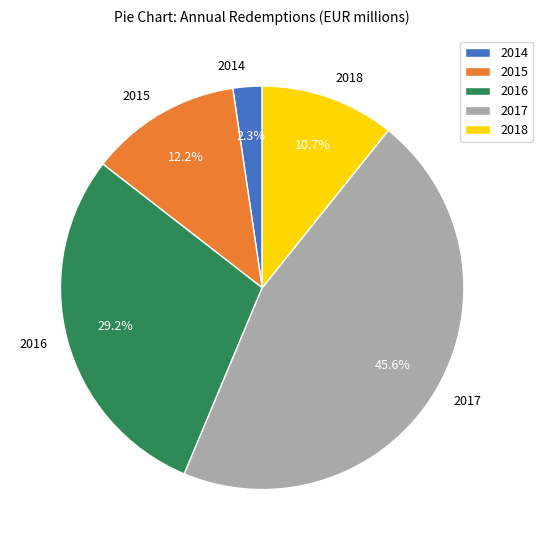

Count the number of slices in the pie.

5